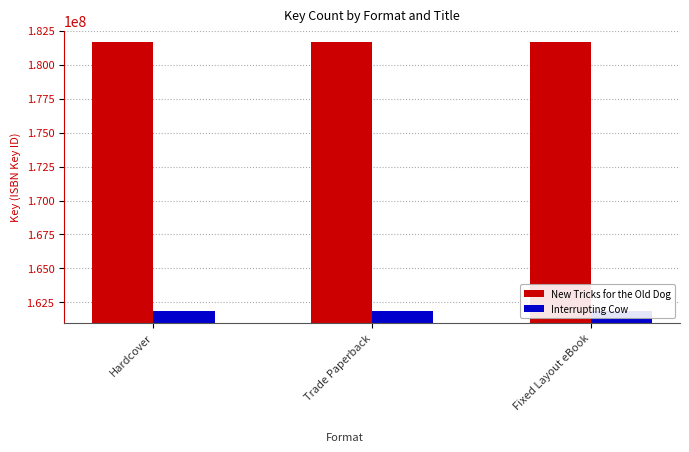

List the series in order of their overall mean, lowest first.

Interrupting Cow, New Tricks for the Old Dog